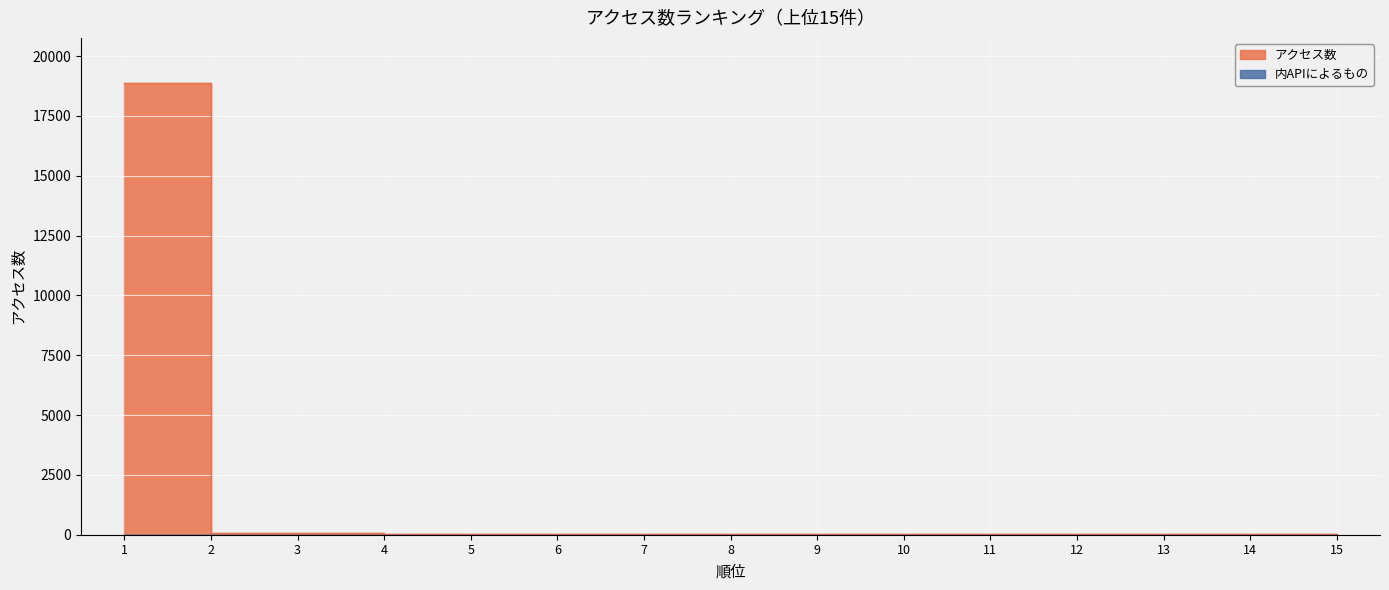

List the labels in order of value, smallest first.

15, 13, 14, 12, 11, 10, 8, 9, 7, 6, 5, 4, 3, 2, 1